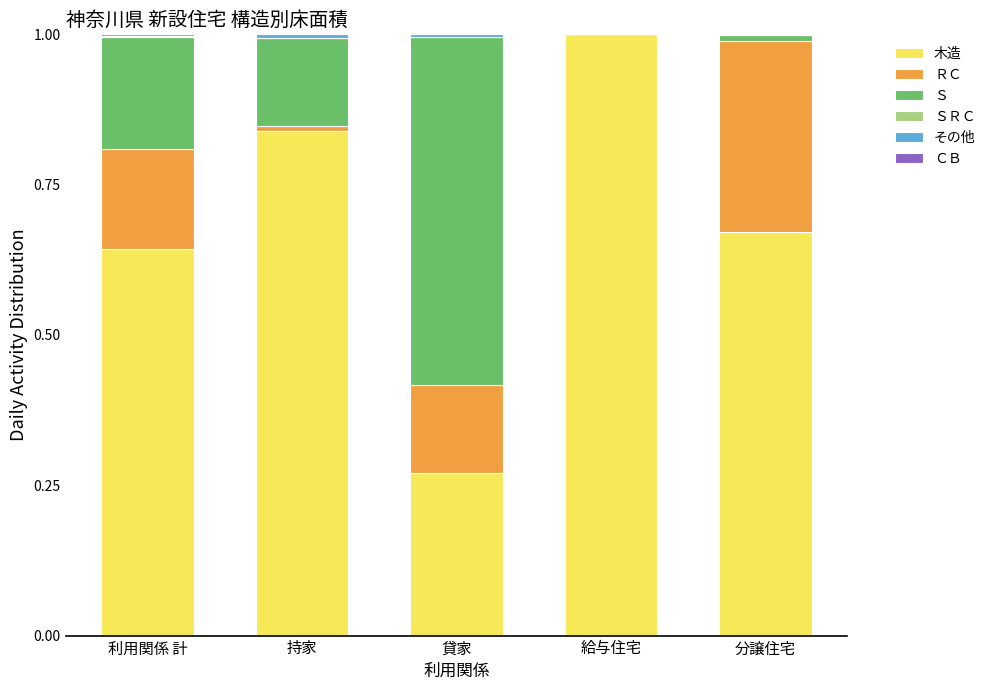

At which label is 木造 closest to 0?

貸家